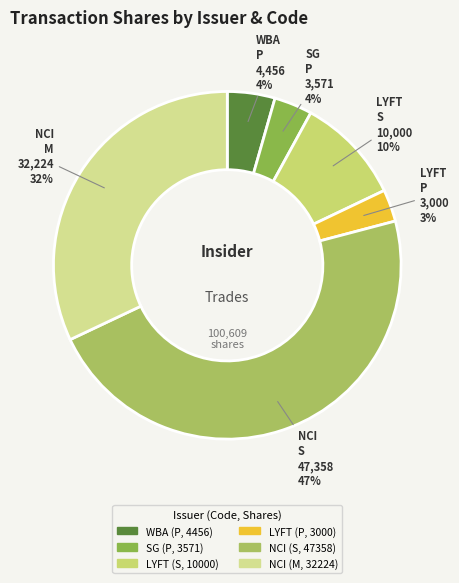

What percentage is the LYFT (S, 10000) slice, to the nearest percent?

10%